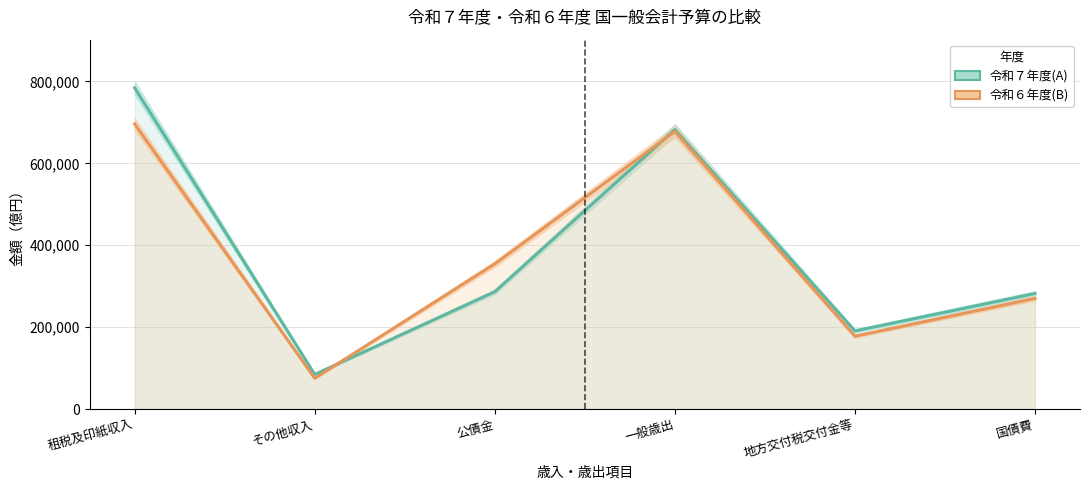

Does the chart have visible grid lines?

Yes